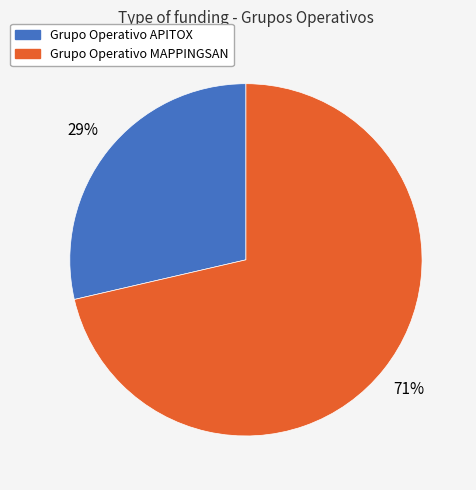

Which has a higher value, Grupo Operativo APITOX or Grupo Operativo MAPPINGSAN?

Grupo Operativo MAPPINGSAN